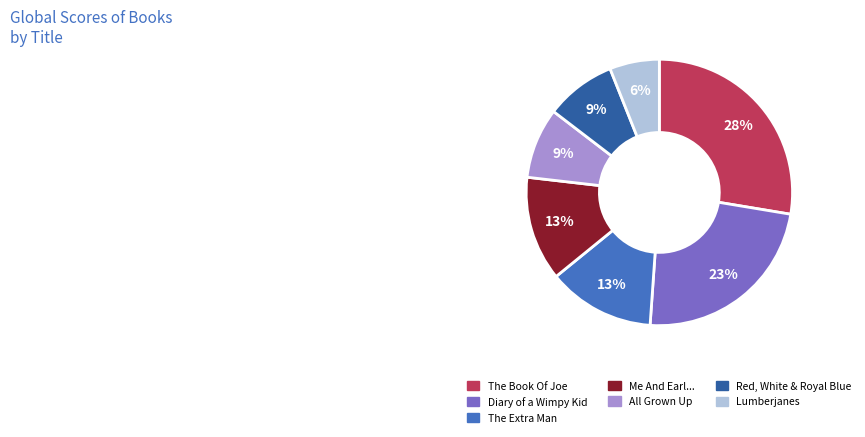

How many slices are in this pie chart?

7